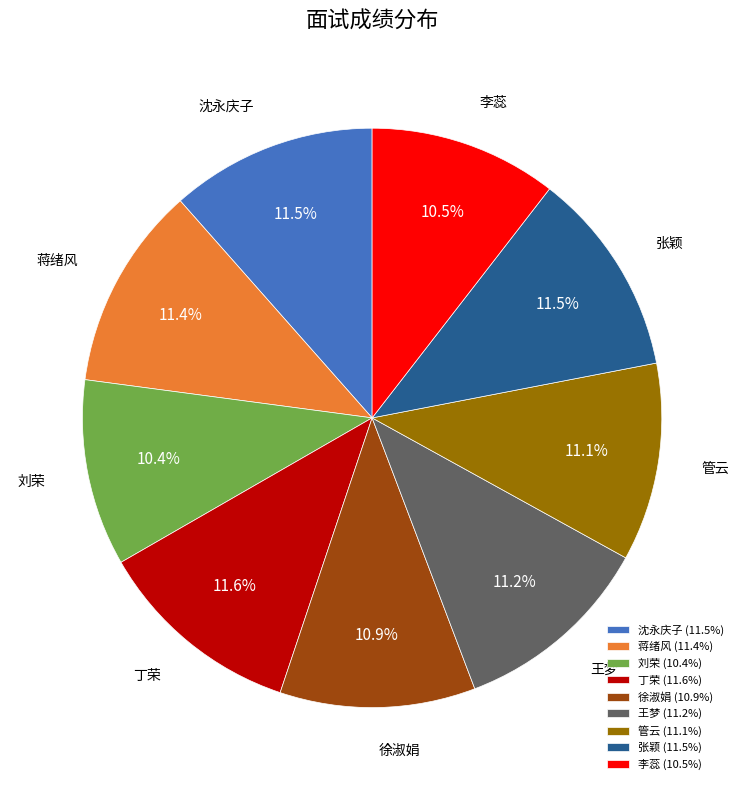

What percentage is NOT represented by 蒋绪风?

88.6%